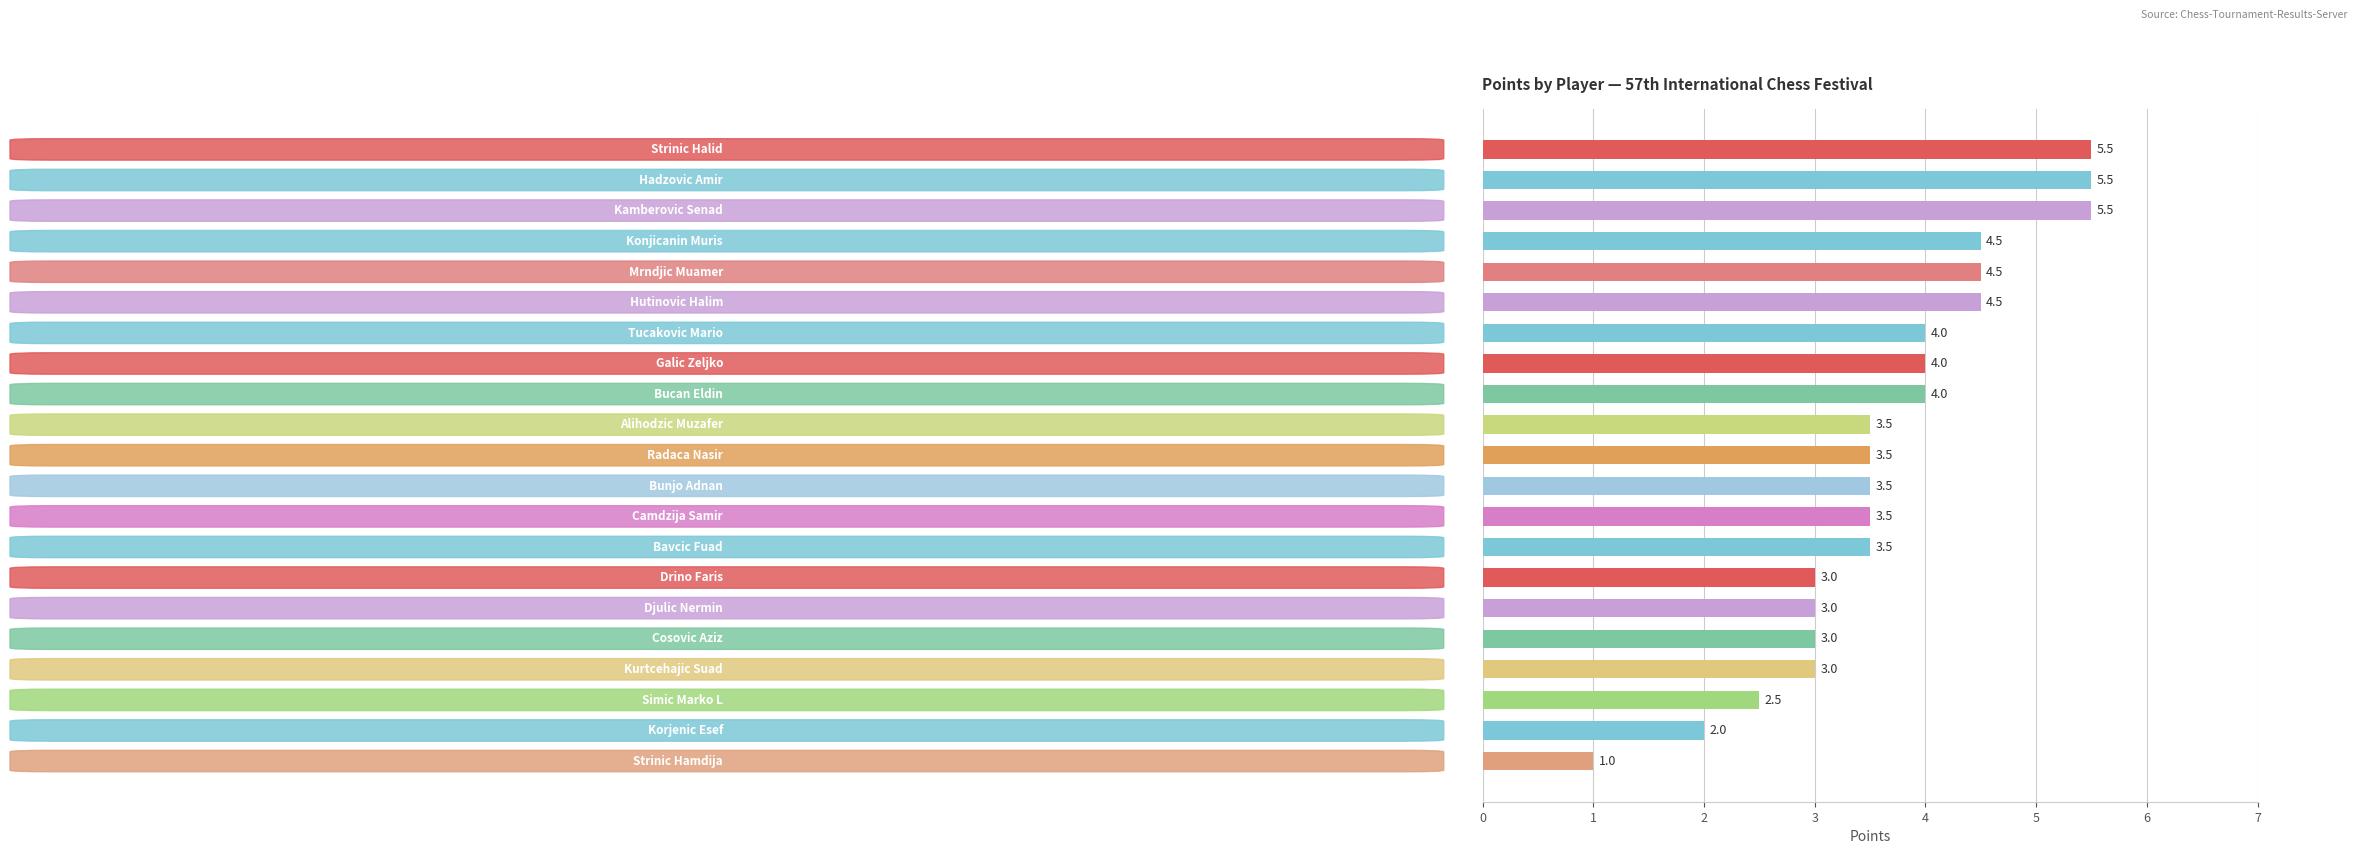

What is the greatest value displayed?

5.5